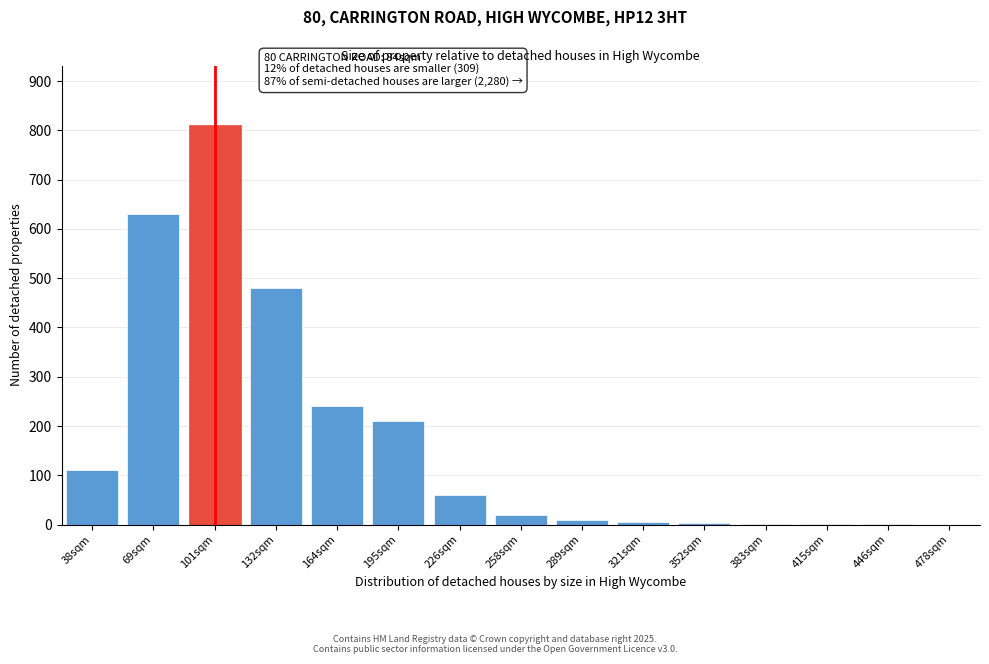

What is the sum of all values?

2582